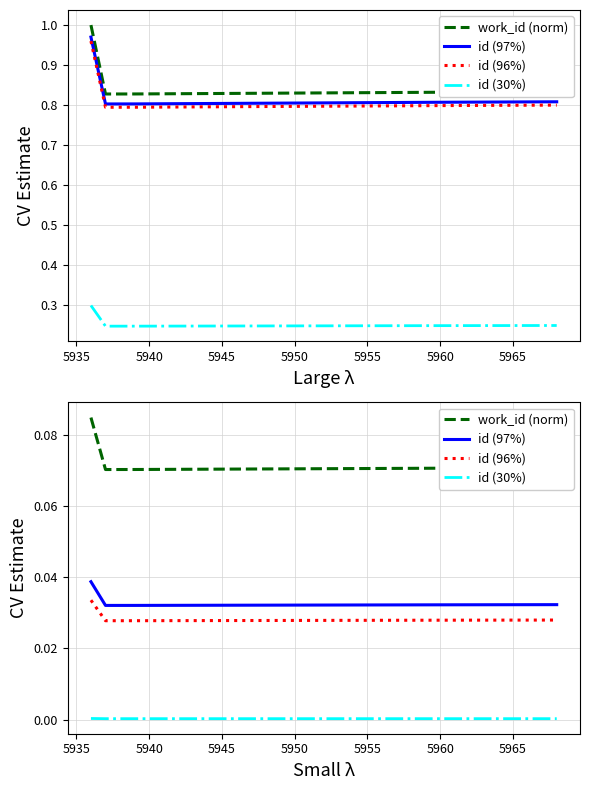

At how many categories does at least one series exceed 0?

5